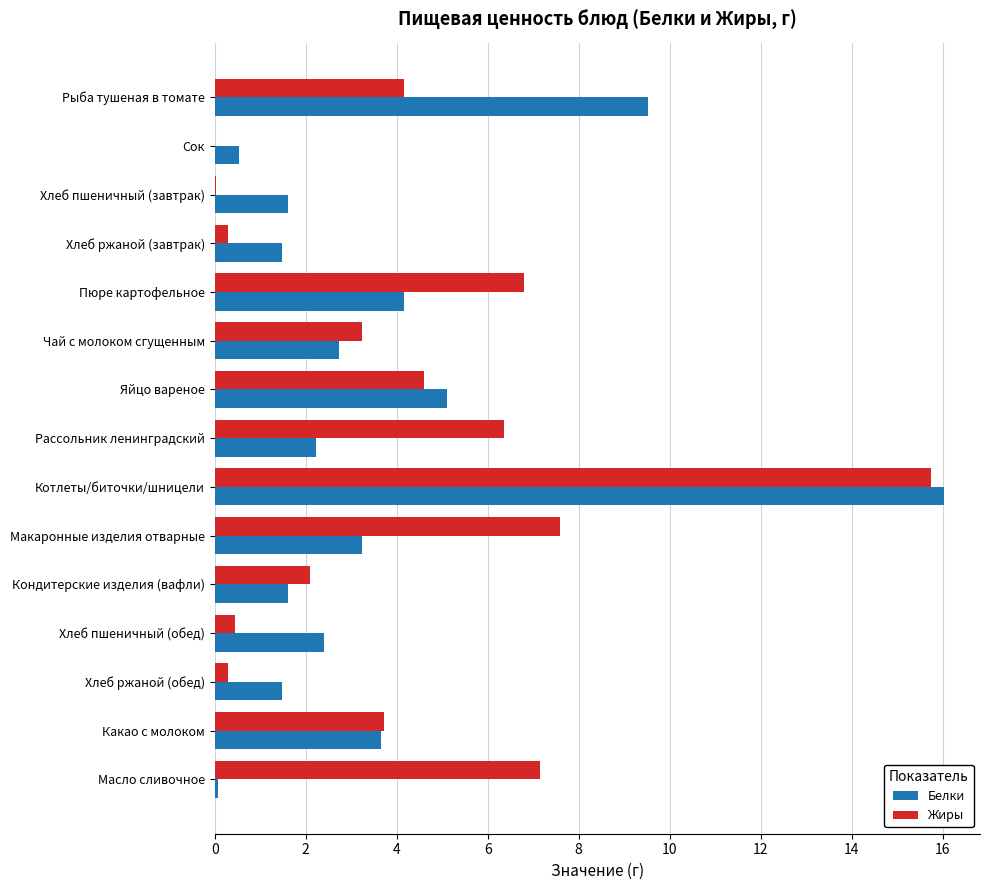

How many data points in Жиры are above 3?

9